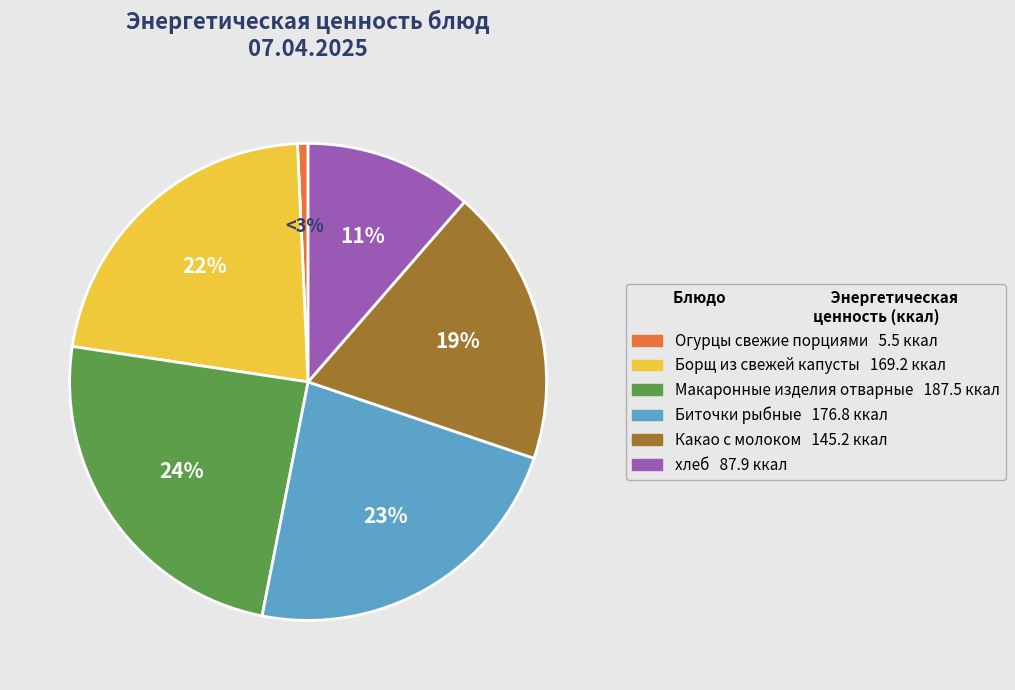

Which category has the biggest portion of the pie?

Макаронные изделия отварные